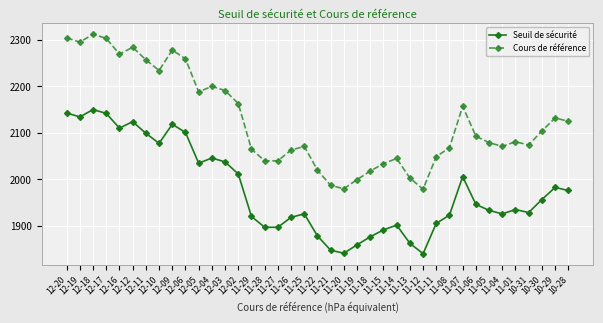

Which series has the largest total across all categories?

Cours de référence